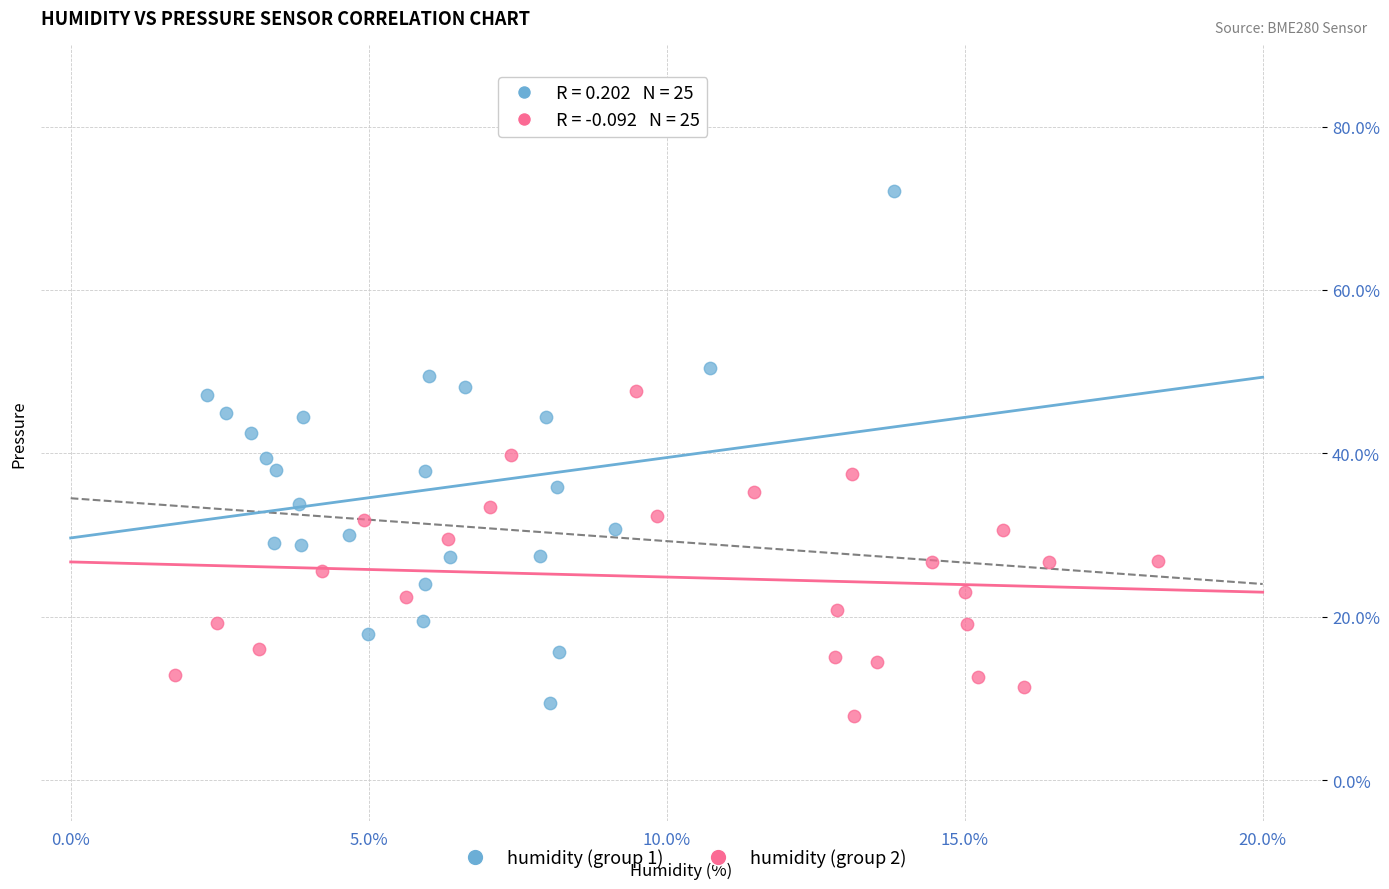

Which series reaches the minimum Y coordinate?

humidity (group 2)